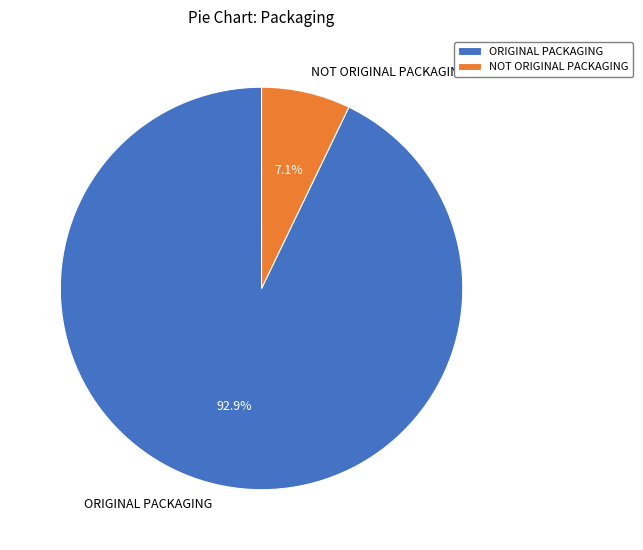

How much of the chart is everything except NOT ORIGINAL PACKAGING?

92.9%